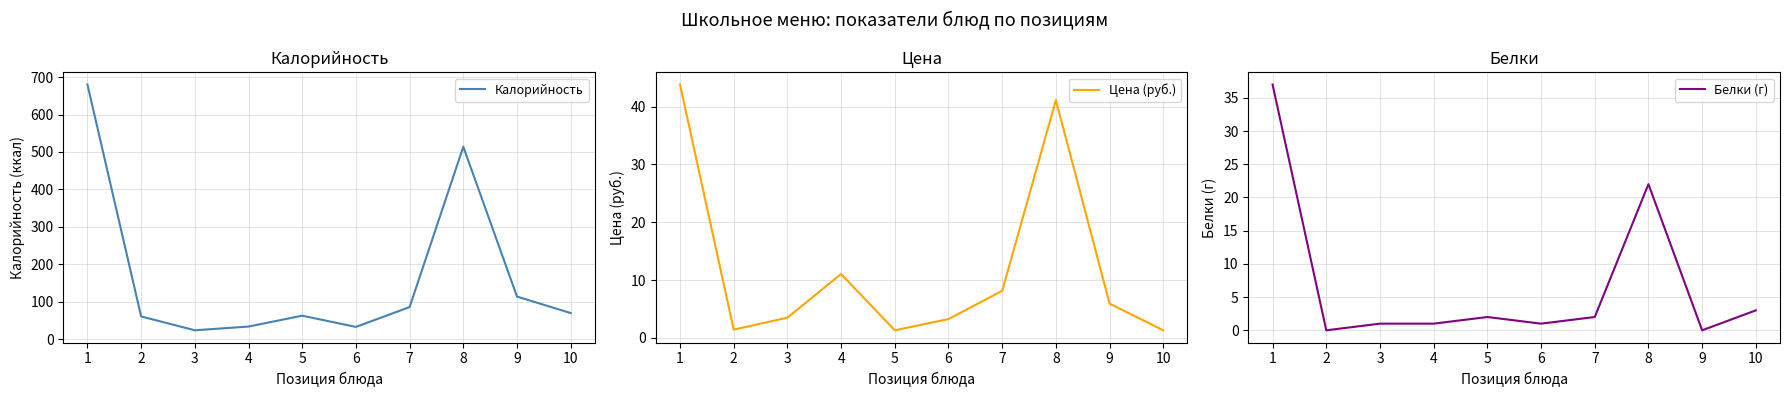

True or false: Цена (руб.) and Белки (г) intersect in this chart.

True